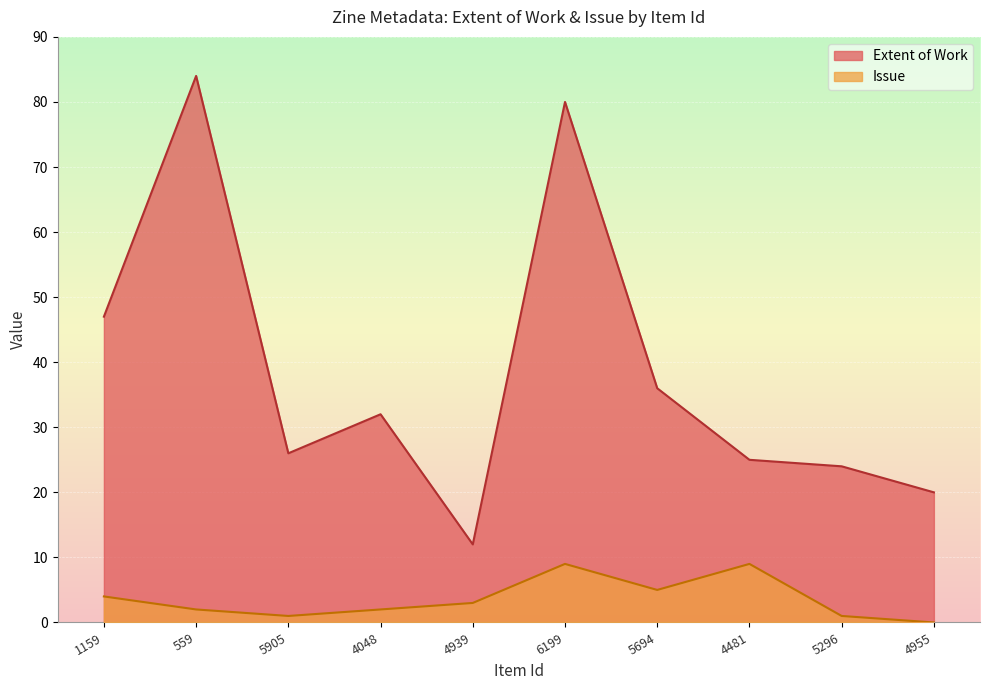

What position from the left is 4939?

5